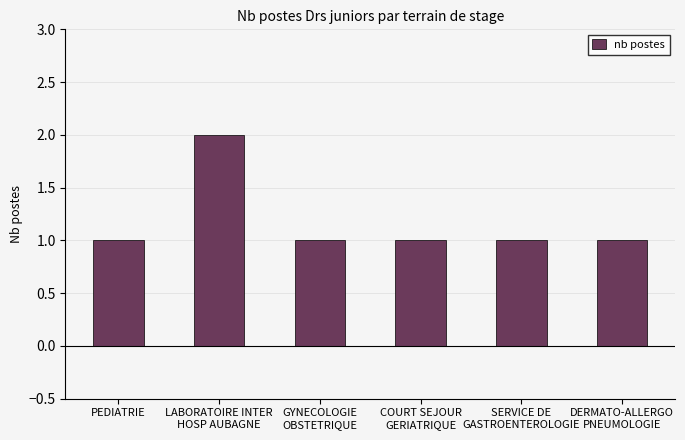

What is the value of the 2nd bar from the left?

2